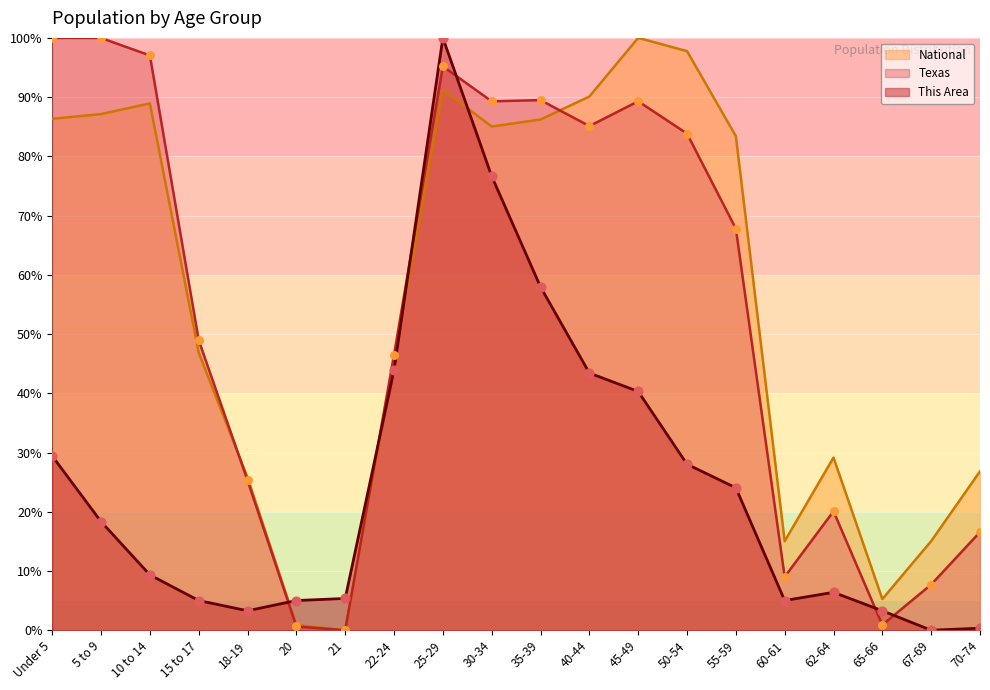

What are all the series names shown in the legend?

National, Texas, This Area